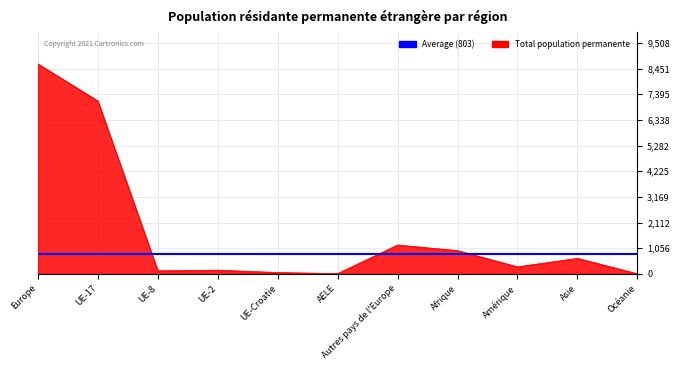

What is the highest value of the Total population permanente series?

8644